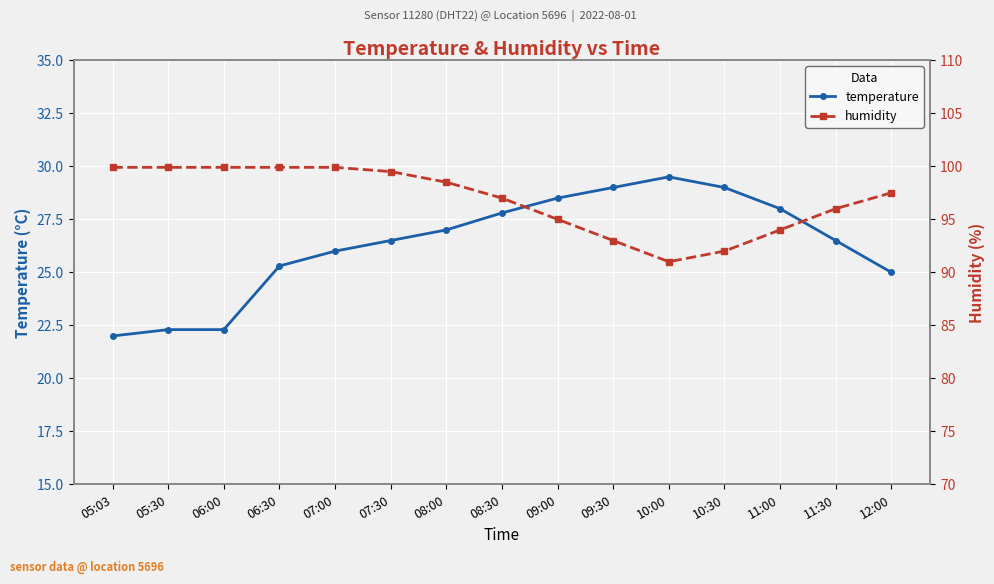

What are all the series names shown in the legend?

temperature, humidity